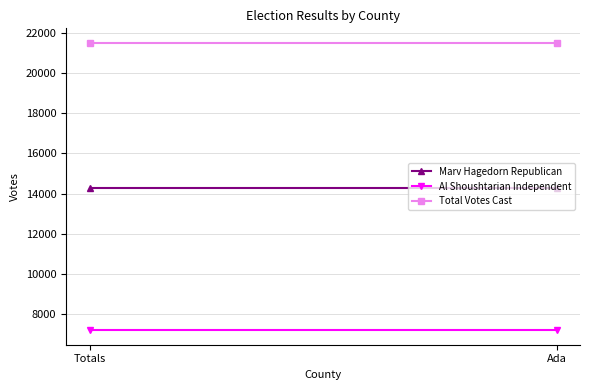

True or false: Al Shoushtarian Independent has a value of 7213 at Totals.

True